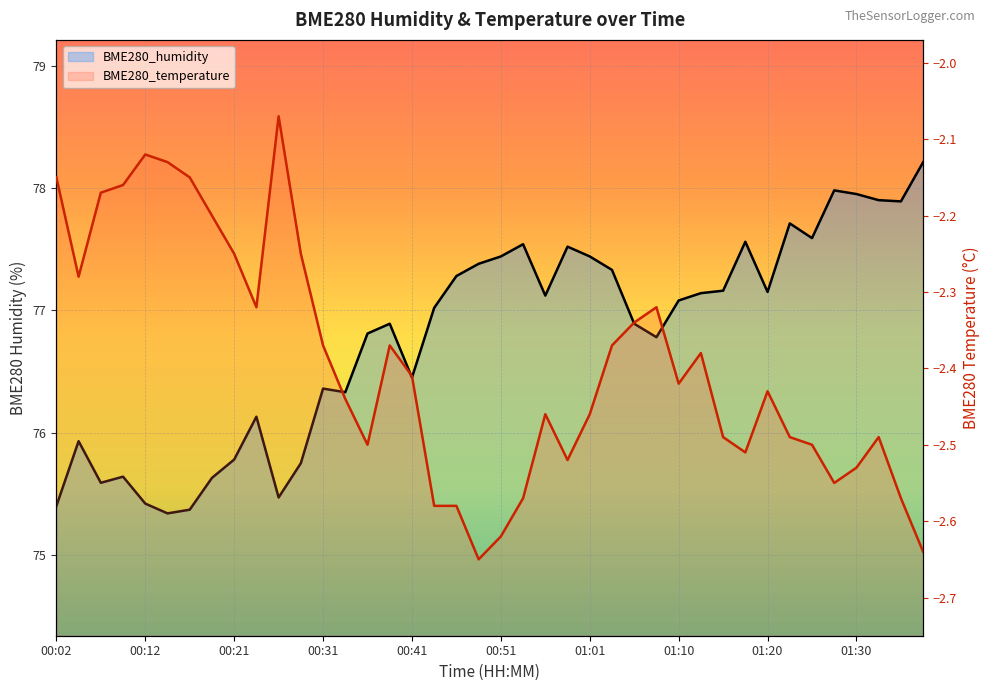

Between 01:18 and 01:23, which series saw the biggest shift?

BME280_humidity